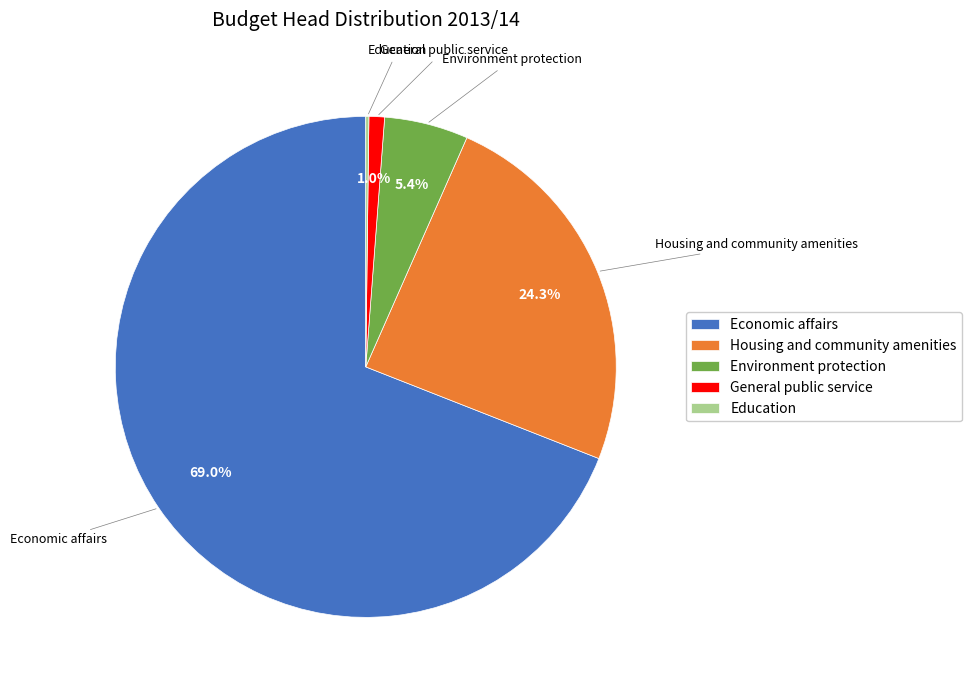

Is there any slice that represents more than half of the pie?

Yes